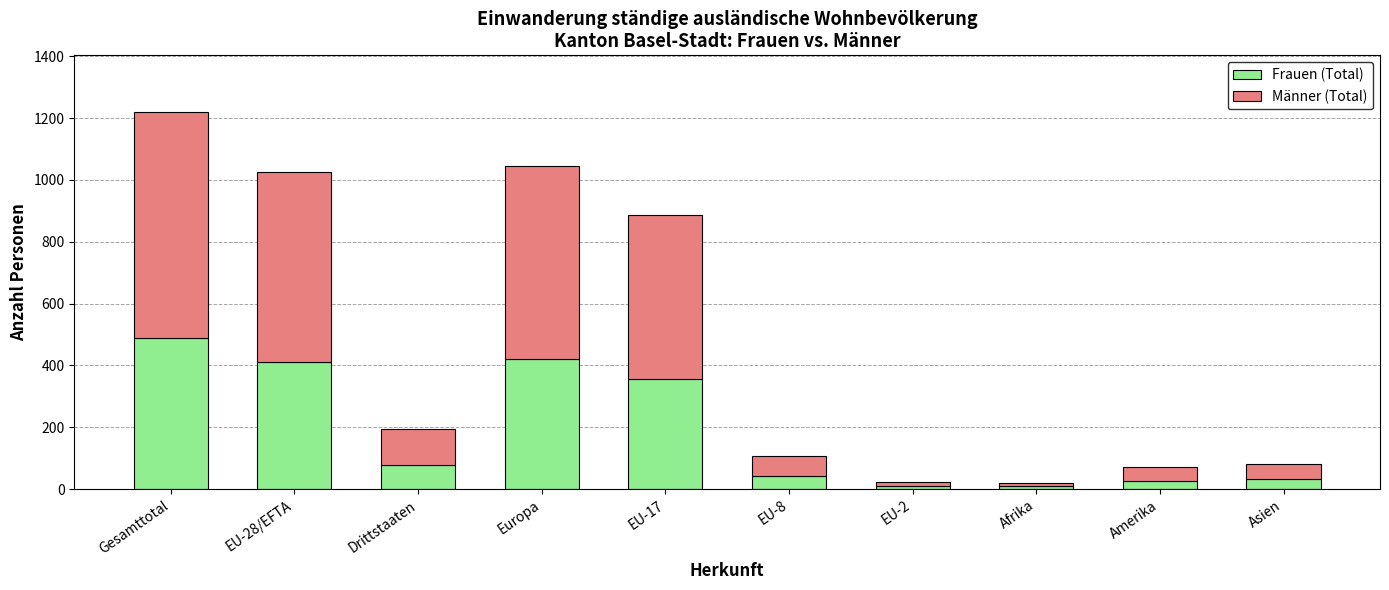

The Frauen (Total) series shows 743 at Gesamttotal. True or false?

False